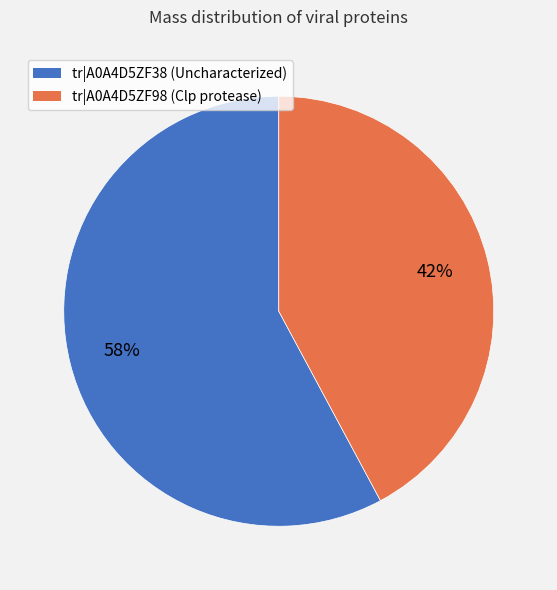

Is there a majority slice in this chart?

Yes